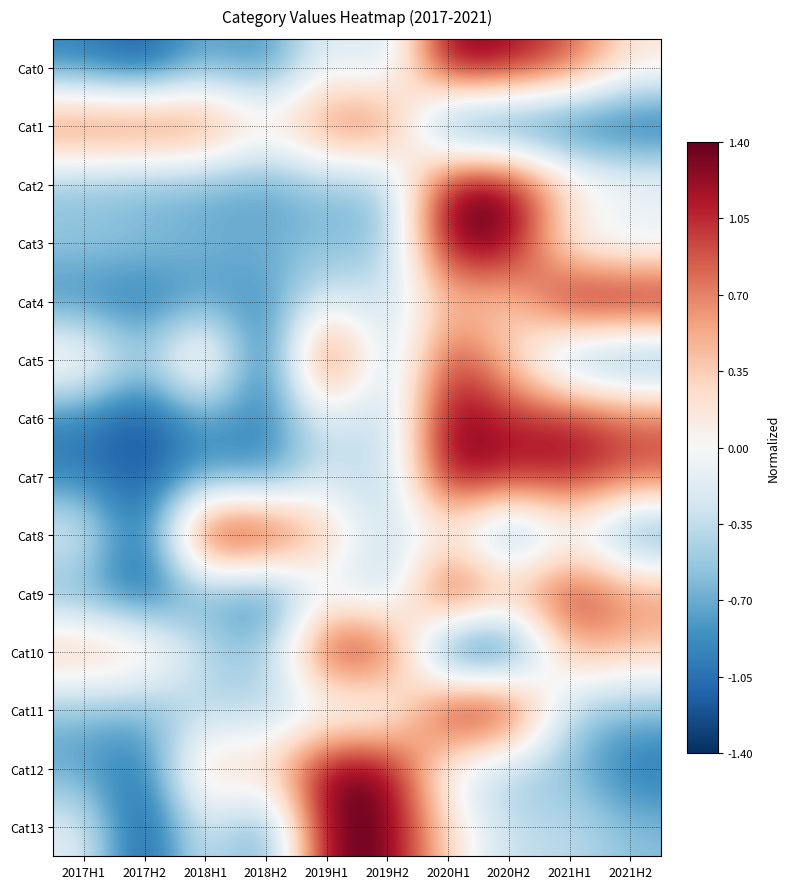

What is the maximum value shown in the chart?

1.4